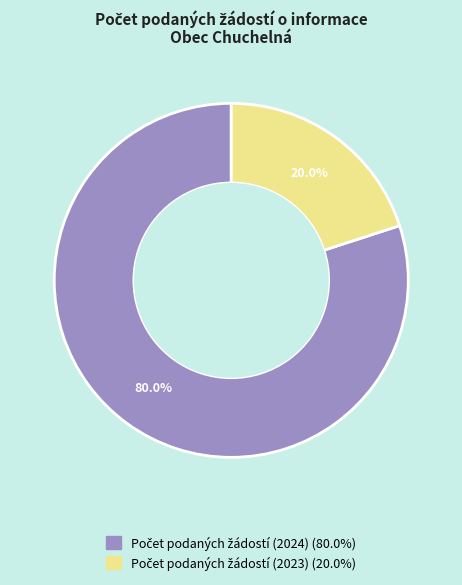

Is there a majority slice in this chart?

Yes